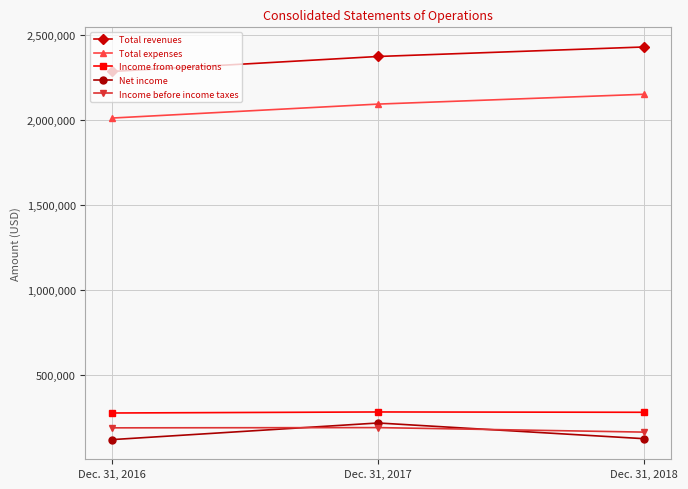

The value of Income before income taxes at Dec. 31, 2017 is 42135. True or false?

False